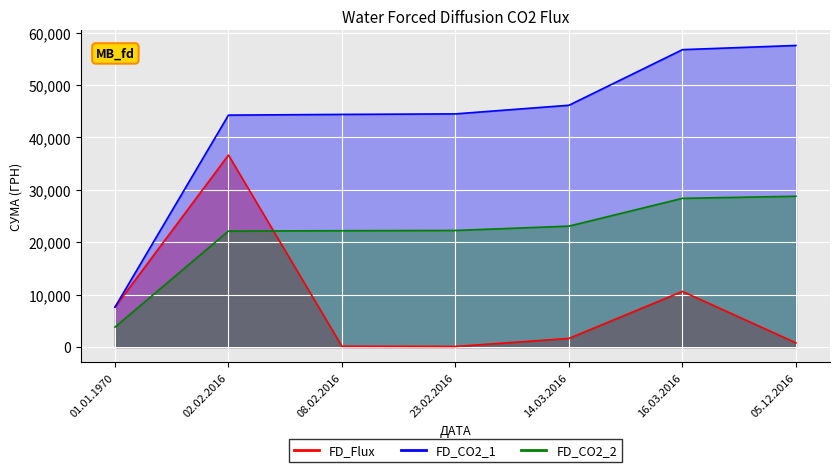

The value at 23.02.2016 is 102.0. True or false?

True